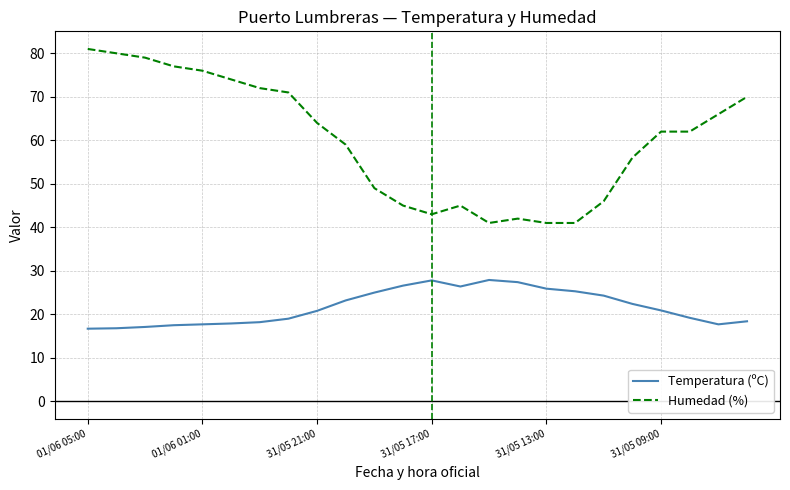

Which series has the largest total across all categories?

Humedad (%)